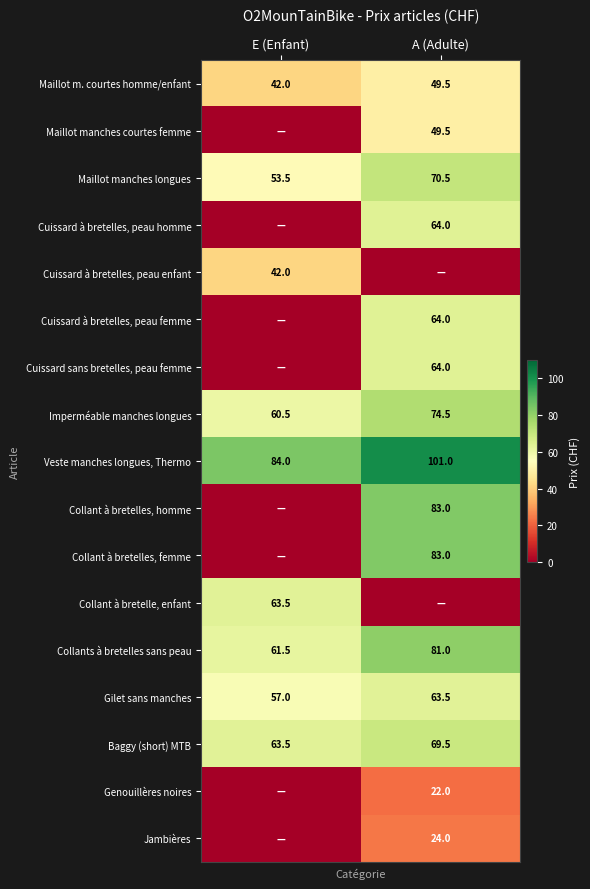

What is the difference between the Imperméable manches longues values at E (Enfant) and A (Adulte)?

14.0